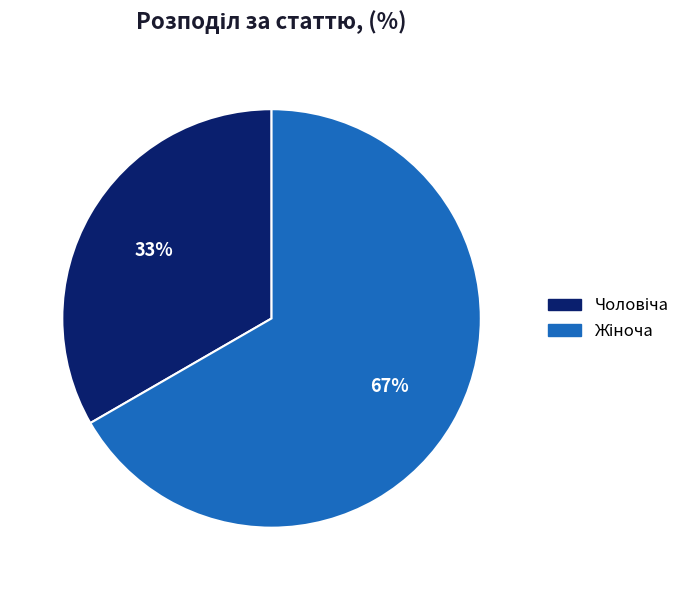

To the nearest percent, what is the average slice percentage?

50%